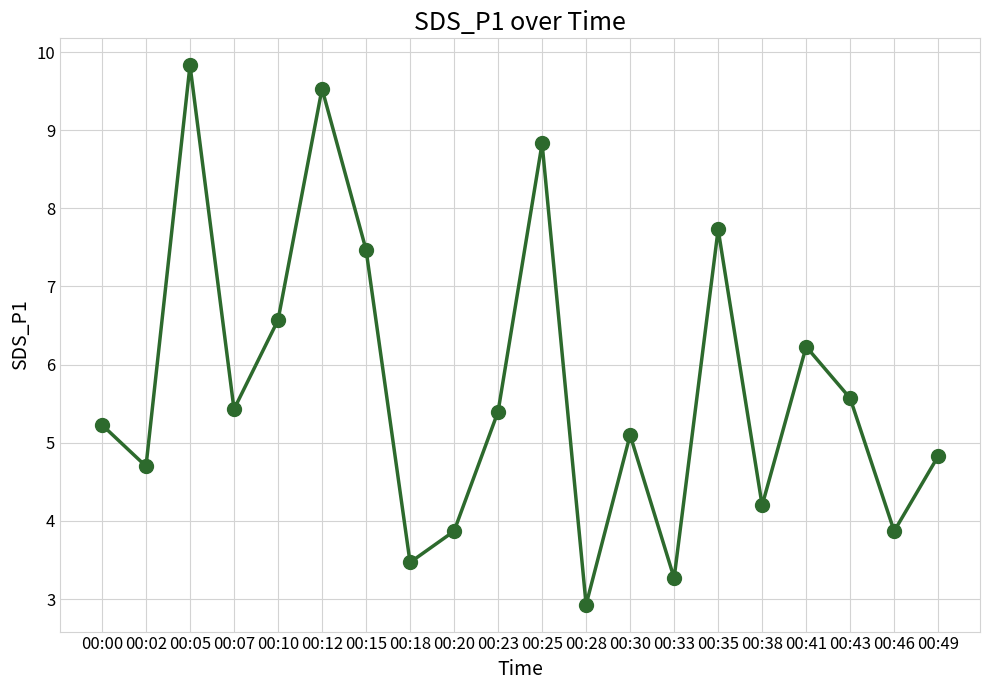

What is the sum of the values at 00:28 and 00:23?

8.3